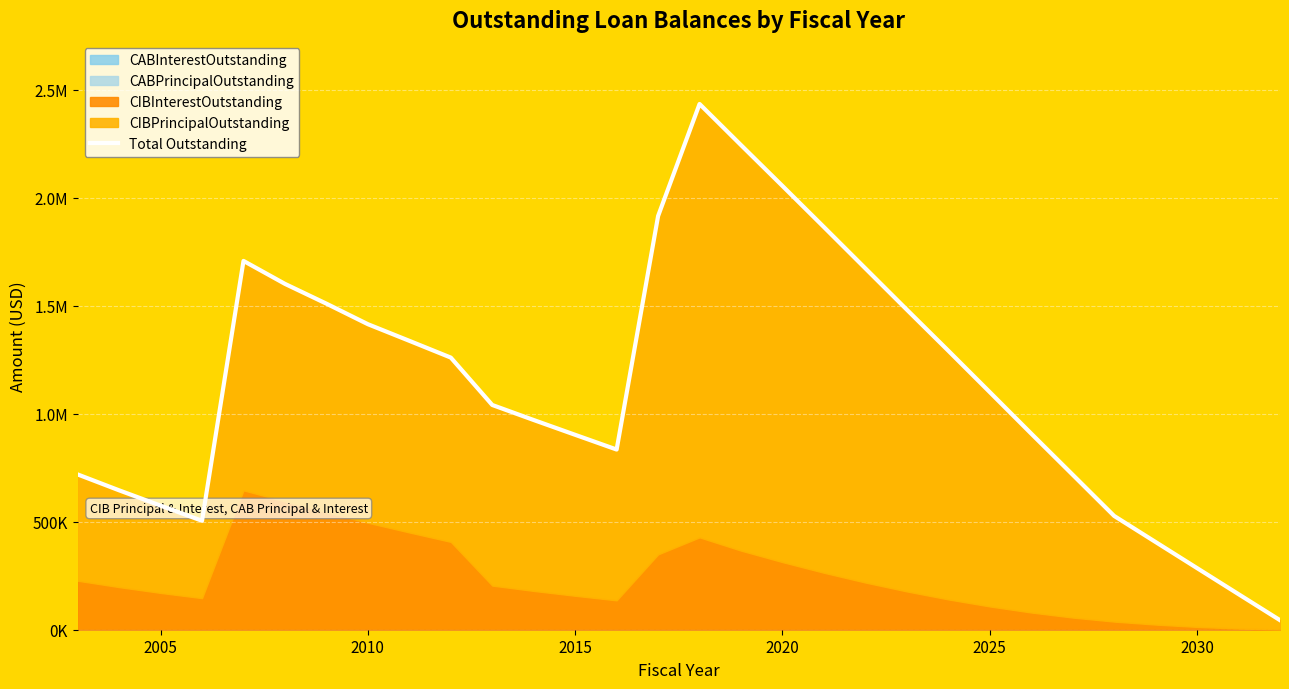

How many data points are less than 1099743?

15